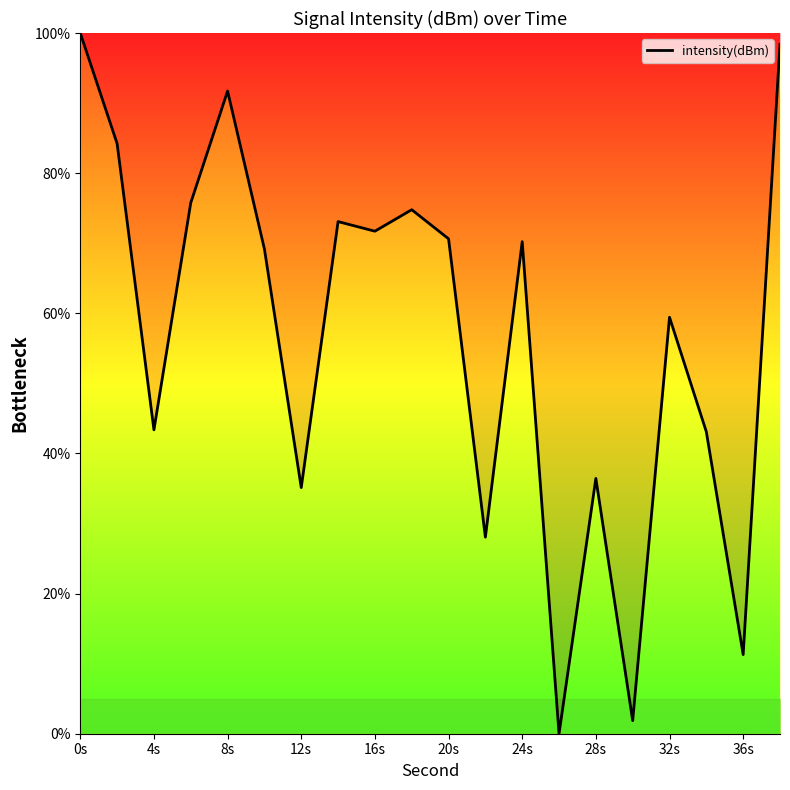

What is the maximum value shown in the chart?

100.0